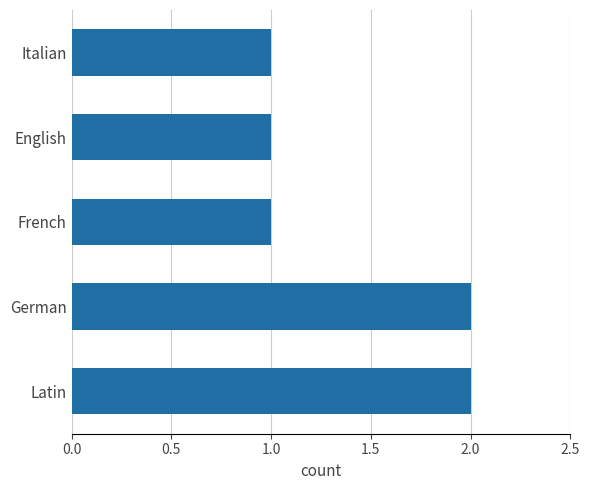

Is it true that the value at Italian is 1?

True